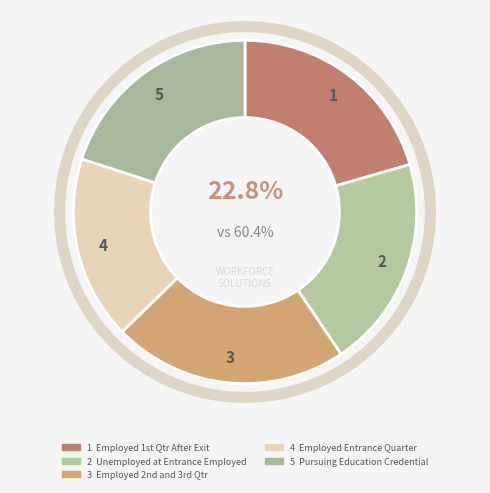

The Unemployed at Entrance Employed slice represents 32% of the pie. True or false?

False